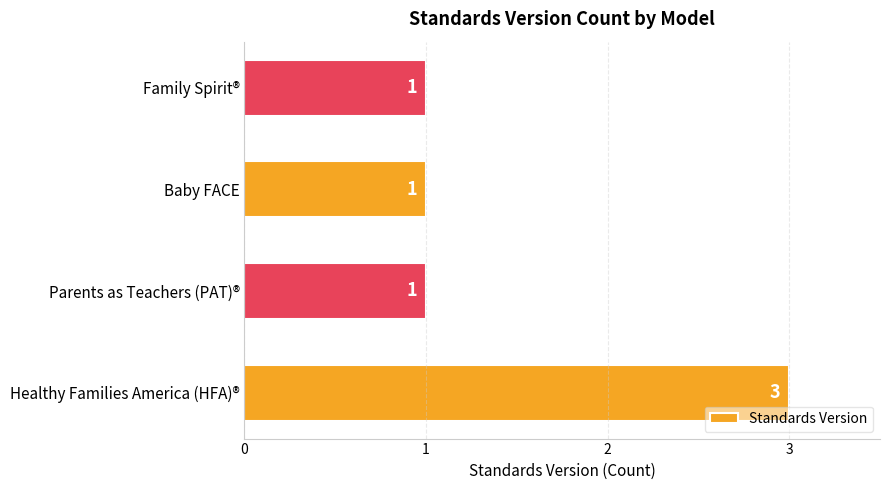

The chart shows a value of 1 at Family Spirit®. True or false?

True